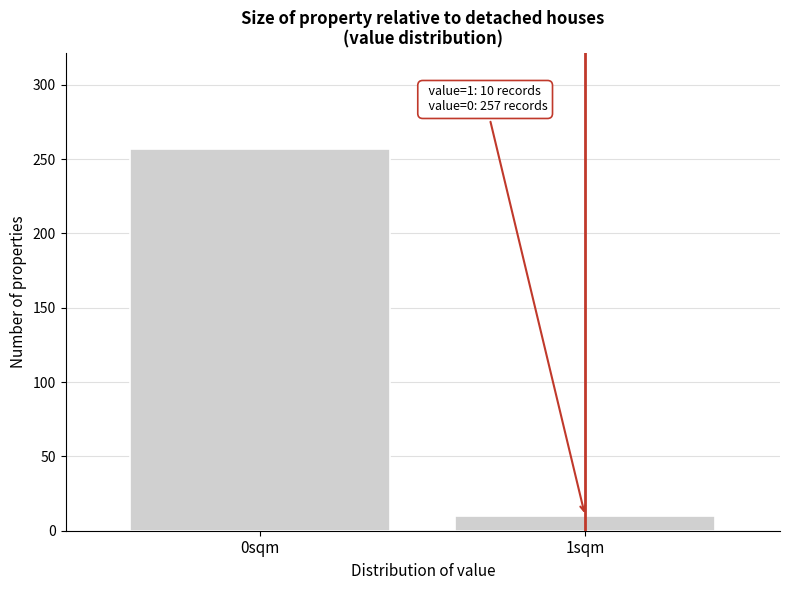

Reading right to left, extract all data points from this chart.

1sqm=10	0sqm=257